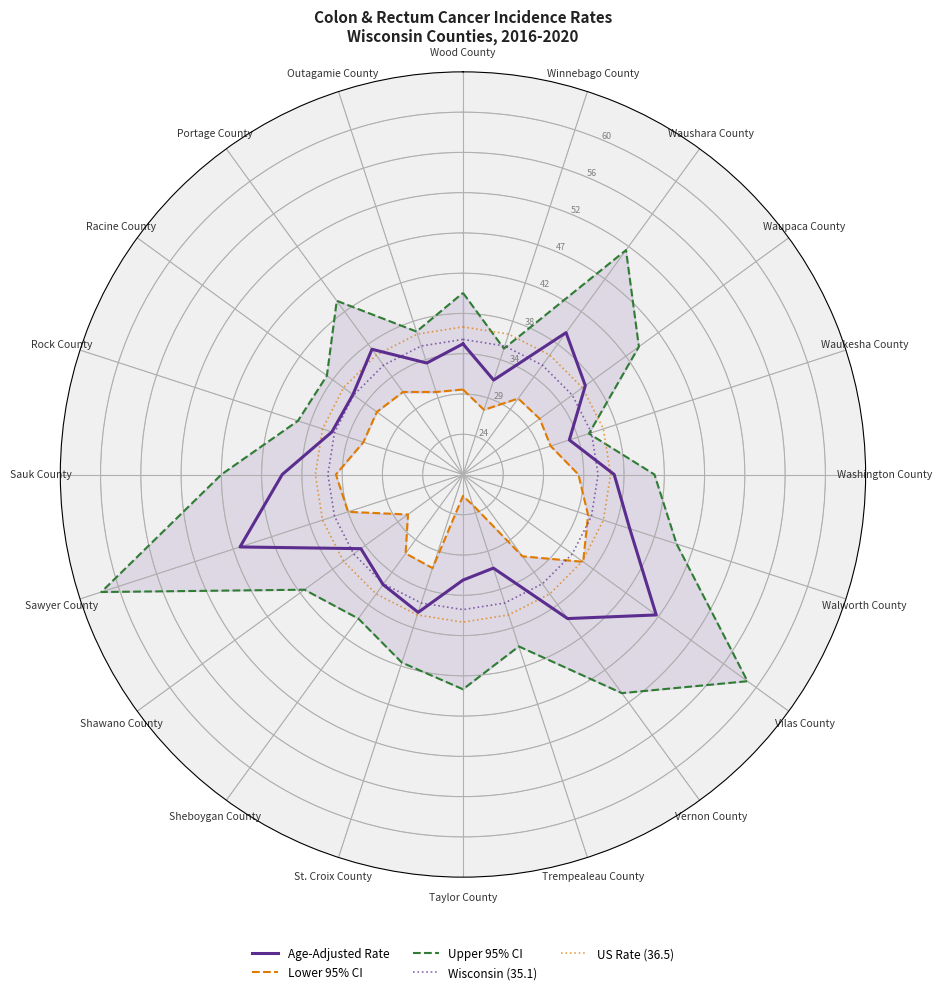

The Upper 95% CI series shows 0.6 at Rock County. True or false?

False